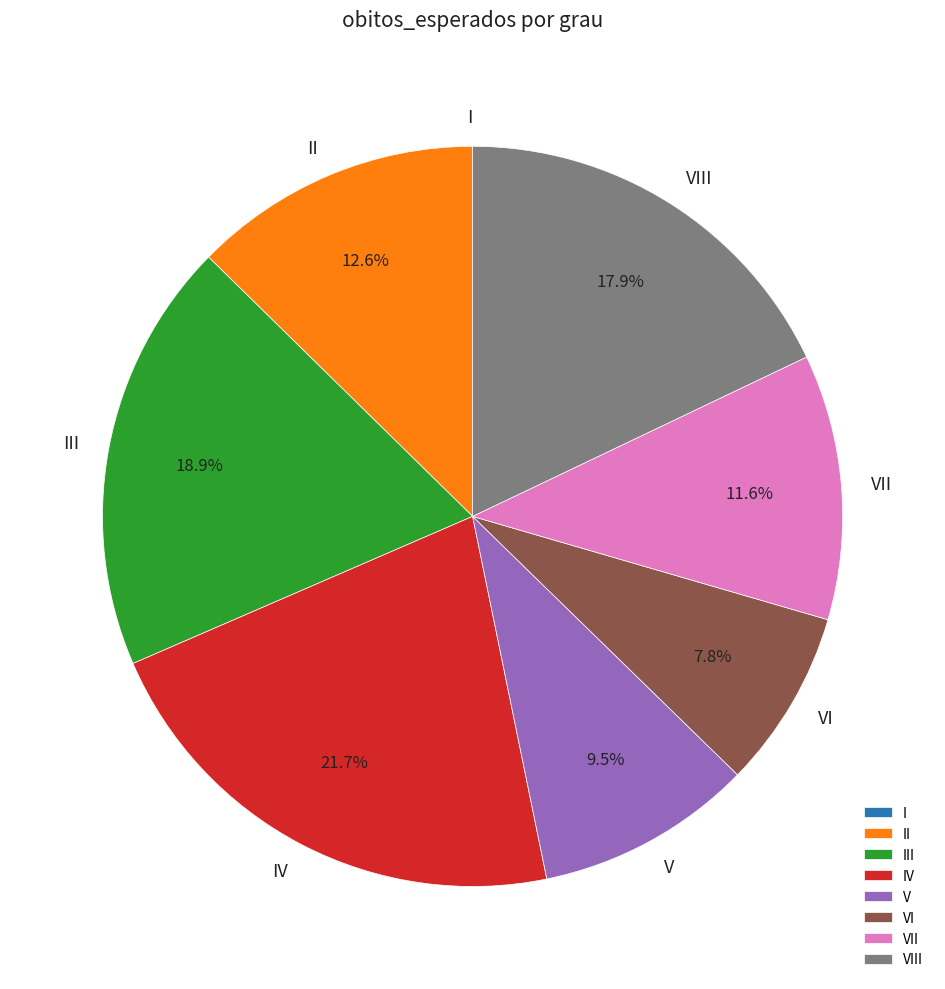

To the nearest percent, what is the difference between the largest and smallest slice percentages?

22%